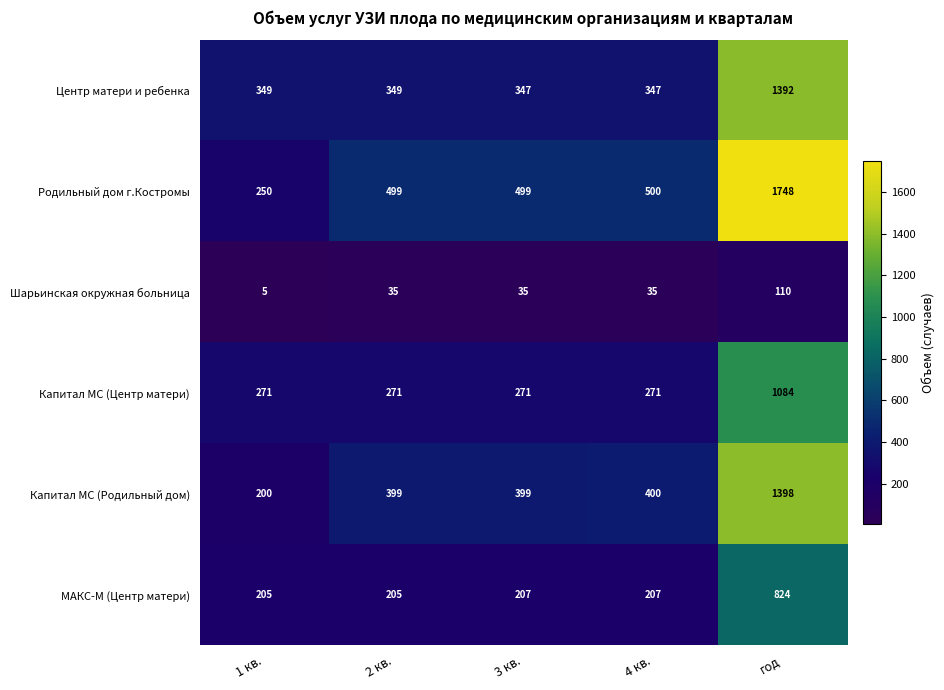

At which category does the chart reach its peak across all series?

год